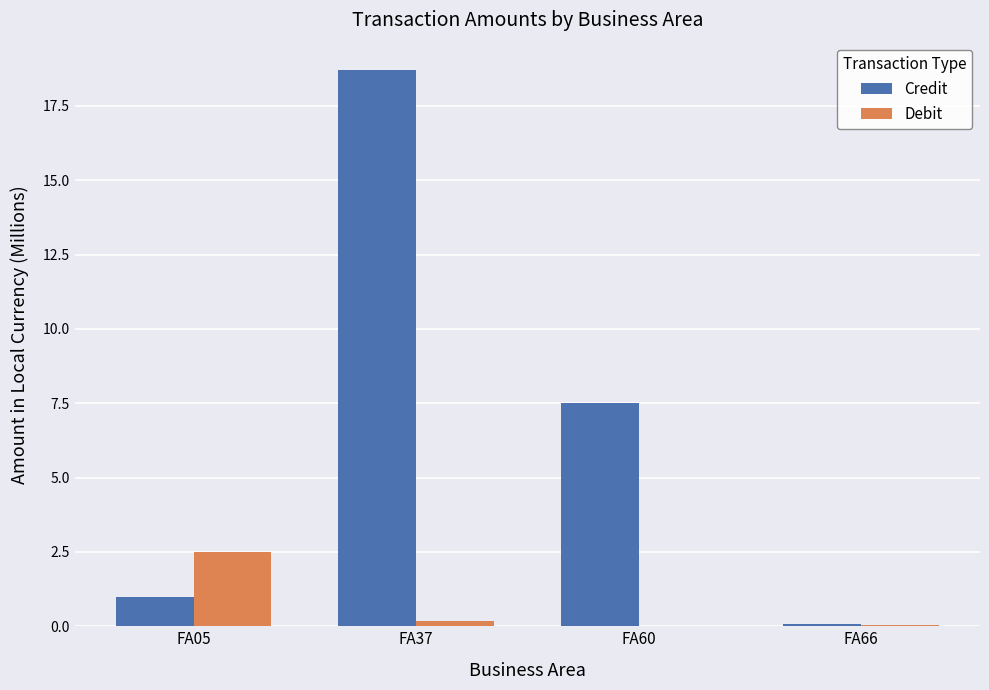

True or false: Credit has a value of 18.7 at FA37.

True